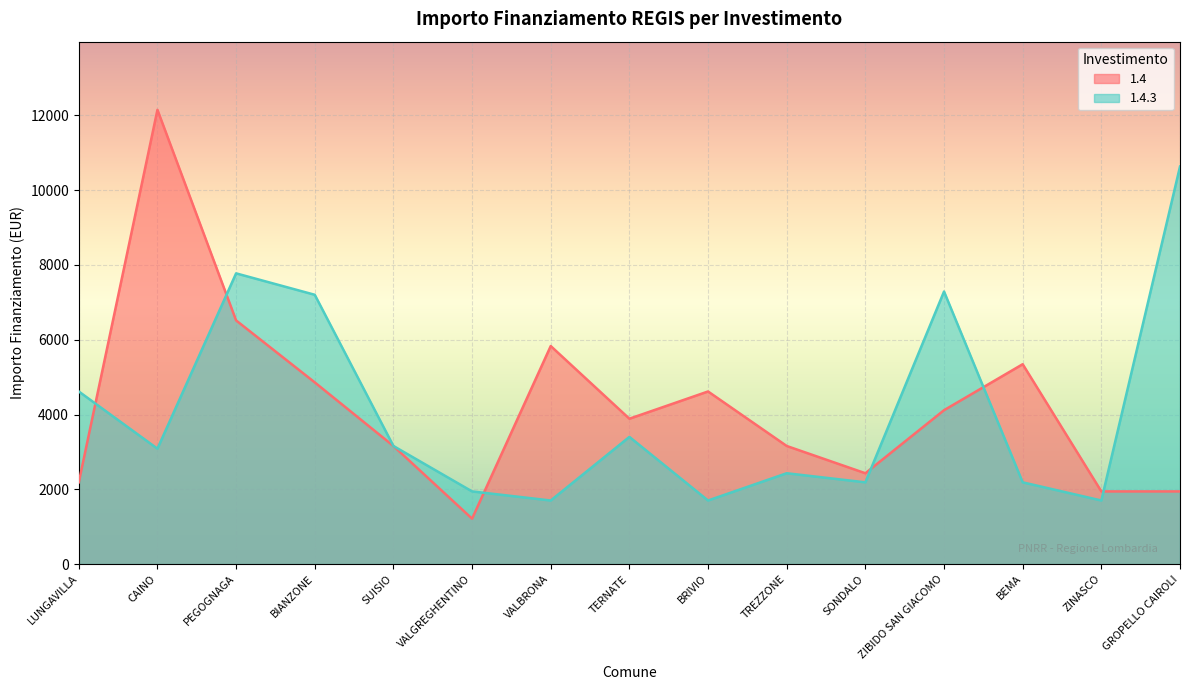

What is the maximum value shown in the chart?

12150